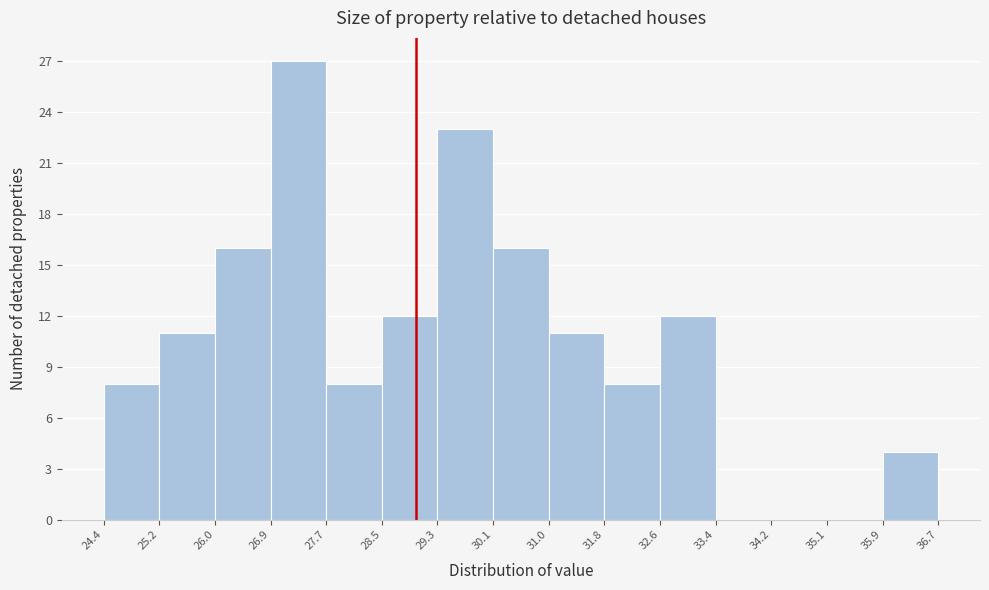

Which range on the x-axis has the tallest bar?

26.9 to 27.7